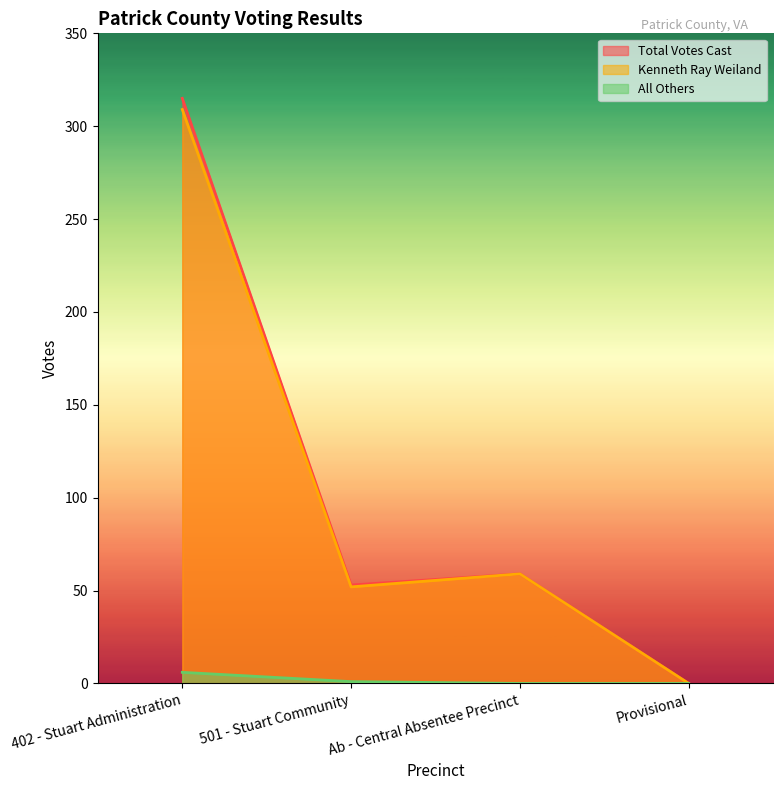

Reading right to left, list all the values displayed in this chart.

Total Votes Cast: Provisional=0	Ab - Central Absentee Precinct=59	501 - Stuart Community=53	402 - Stuart Administration=315
Kenneth Ray Weiland: Provisional=0	Ab - Central Absentee Precinct=59	501 - Stuart Community=52	402 - Stuart Administration=309
All Others: Provisional=0	Ab - Central Absentee Precinct=0	501 - Stuart Community=1	402 - Stuart Administration=6